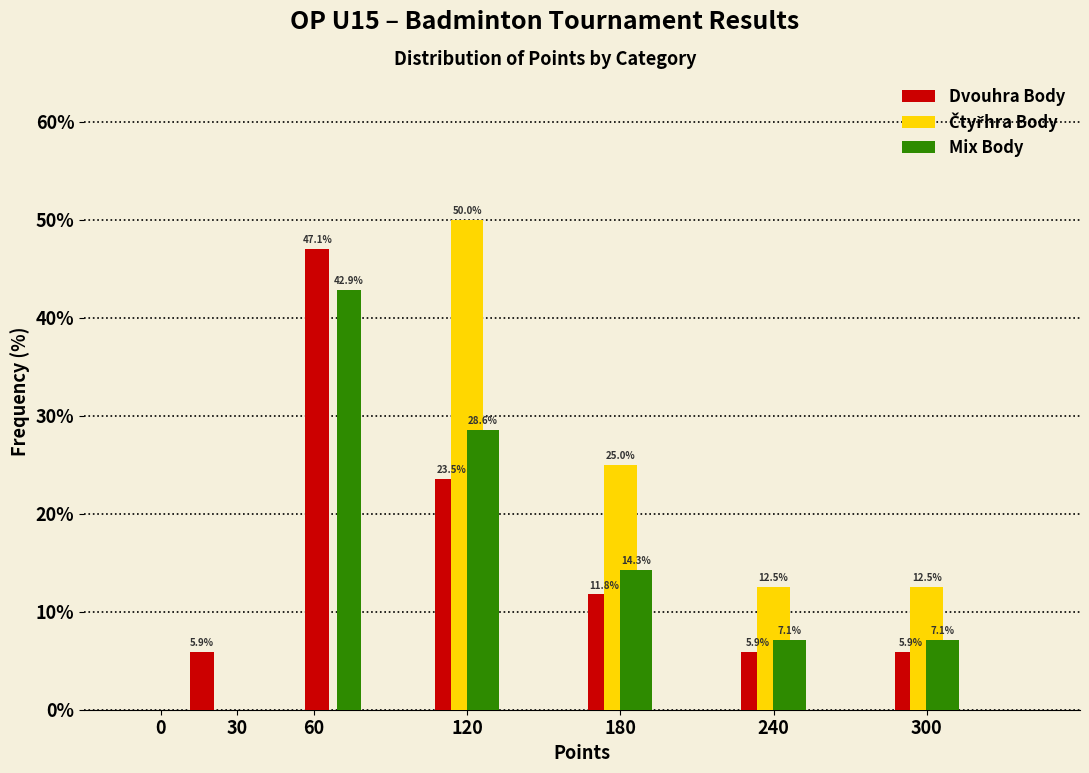

In the Čtyřhra Body series, which range on the x-axis has the tallest bar?

90 to 150